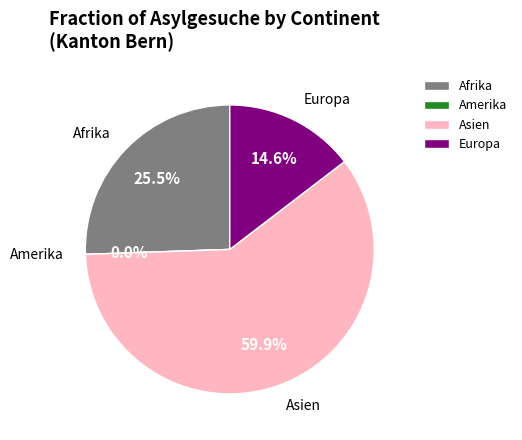

Between Afrika and Amerika, which is larger?

Afrika